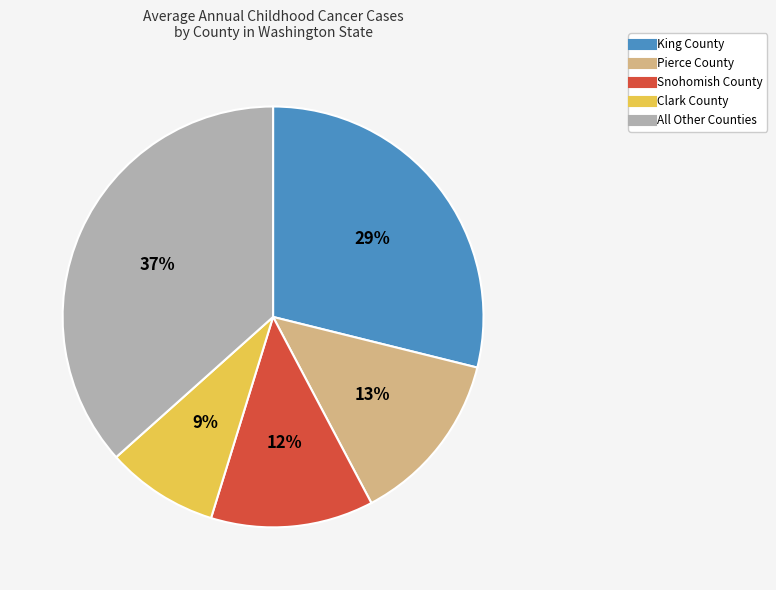

Is there any slice that represents more than half of the pie?

No